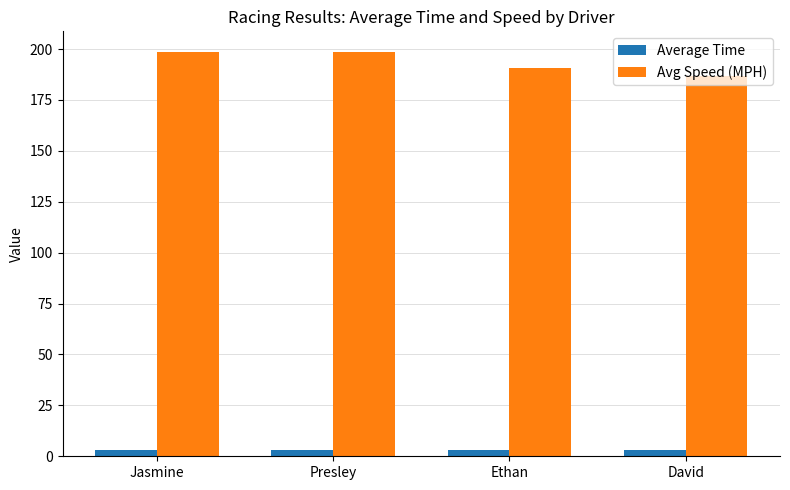

Rank the series at Presley from highest to lowest value.

Avg Speed (MPH), Average Time